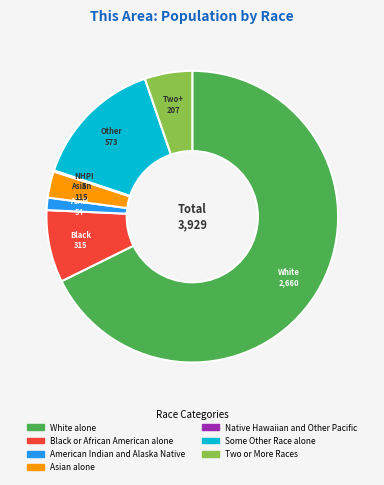

Which has a higher value, American Indian and Alaska Native or Asian alone?

Asian alone